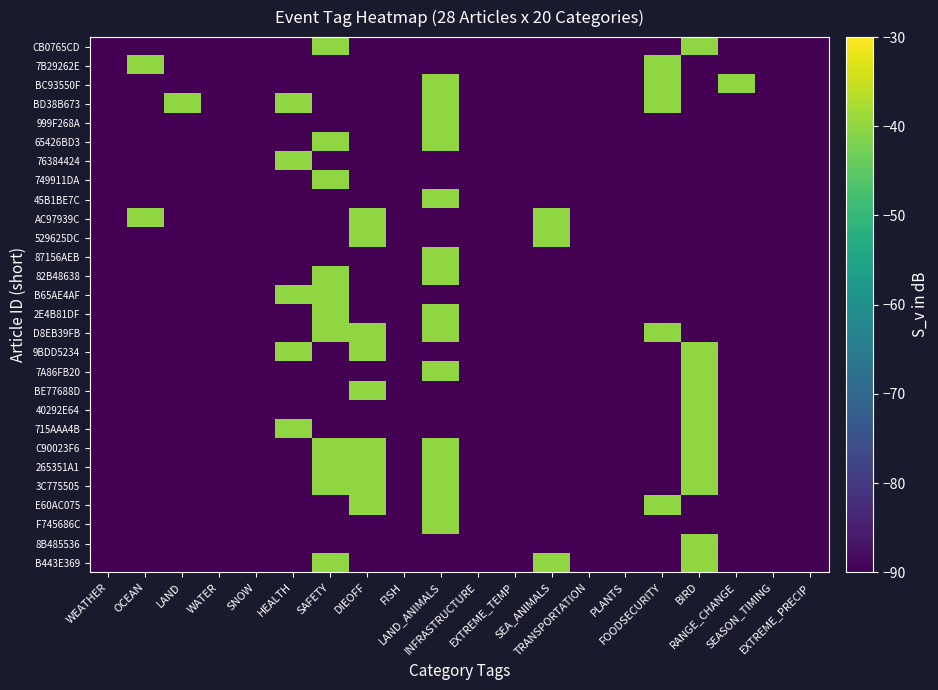

How many distinct data groups are displayed?

28